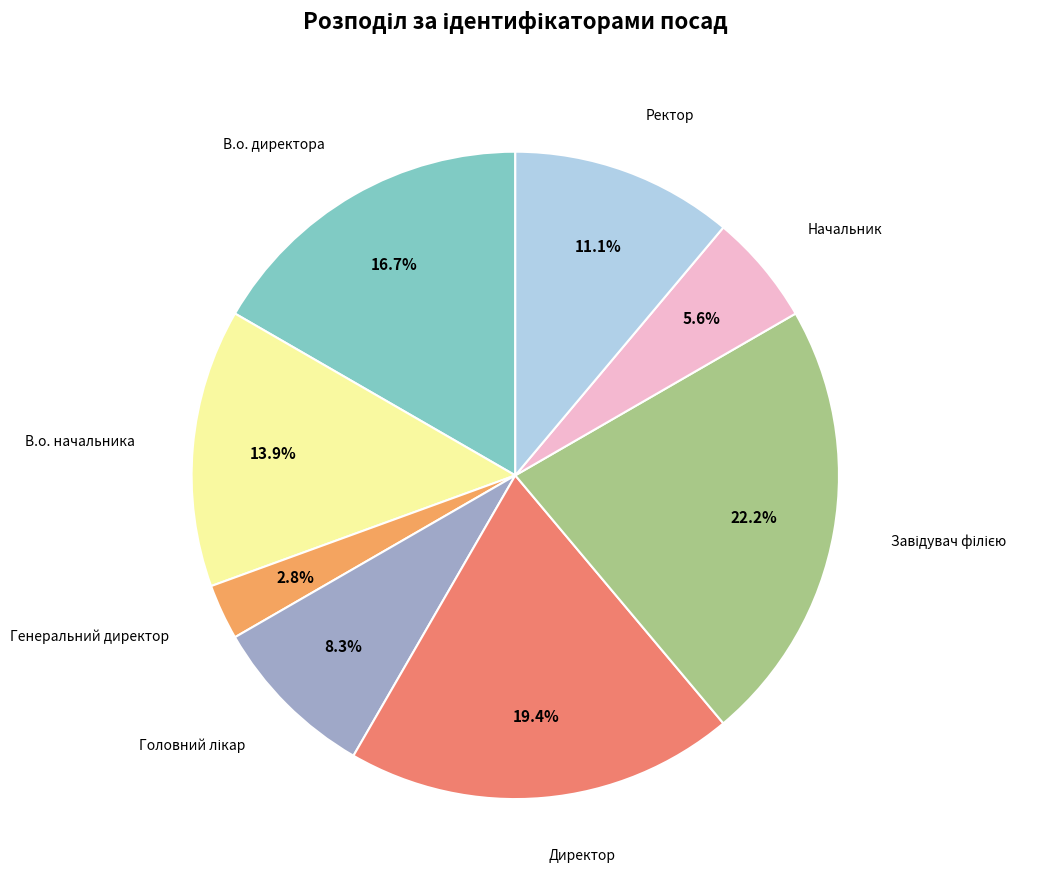

How many segments does this pie chart have?

8